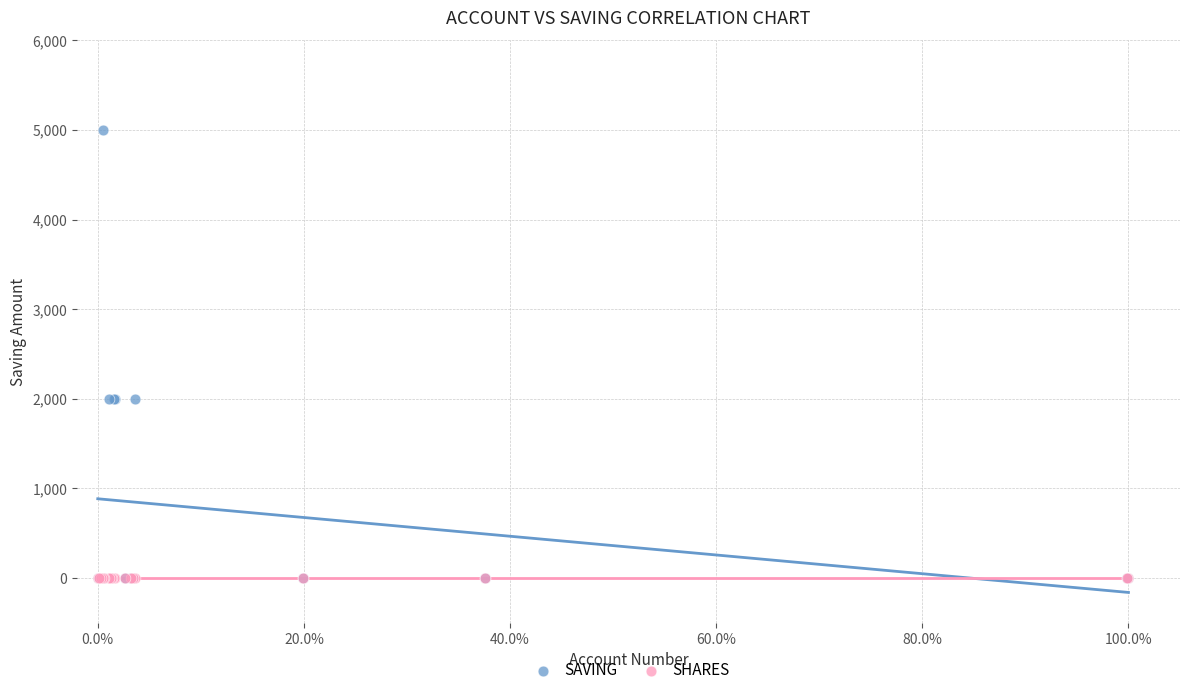

Which series contains the highest Y value?

SAVING